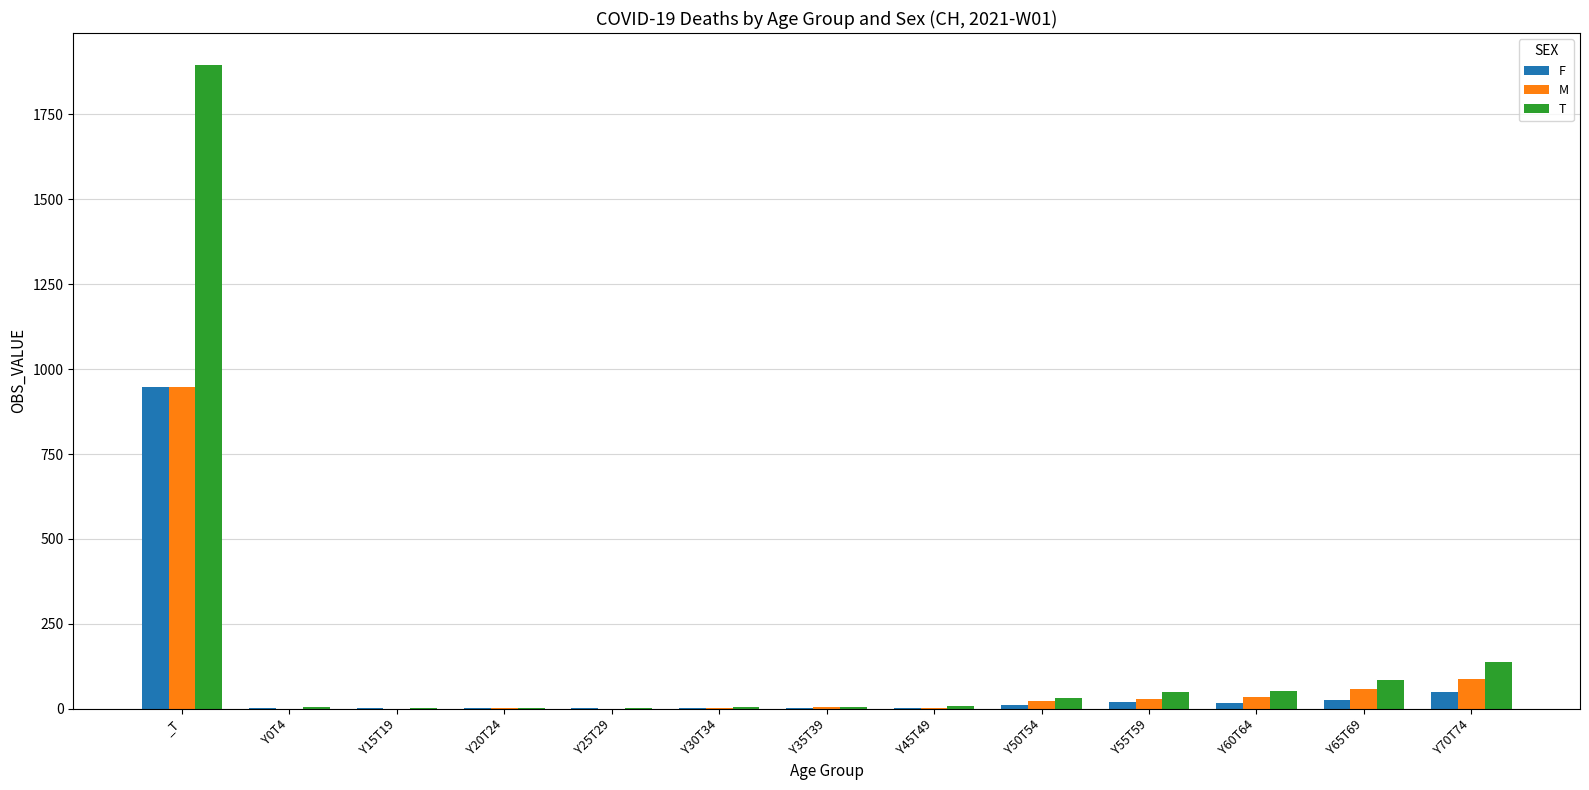

What is the maximum value for T?

1895